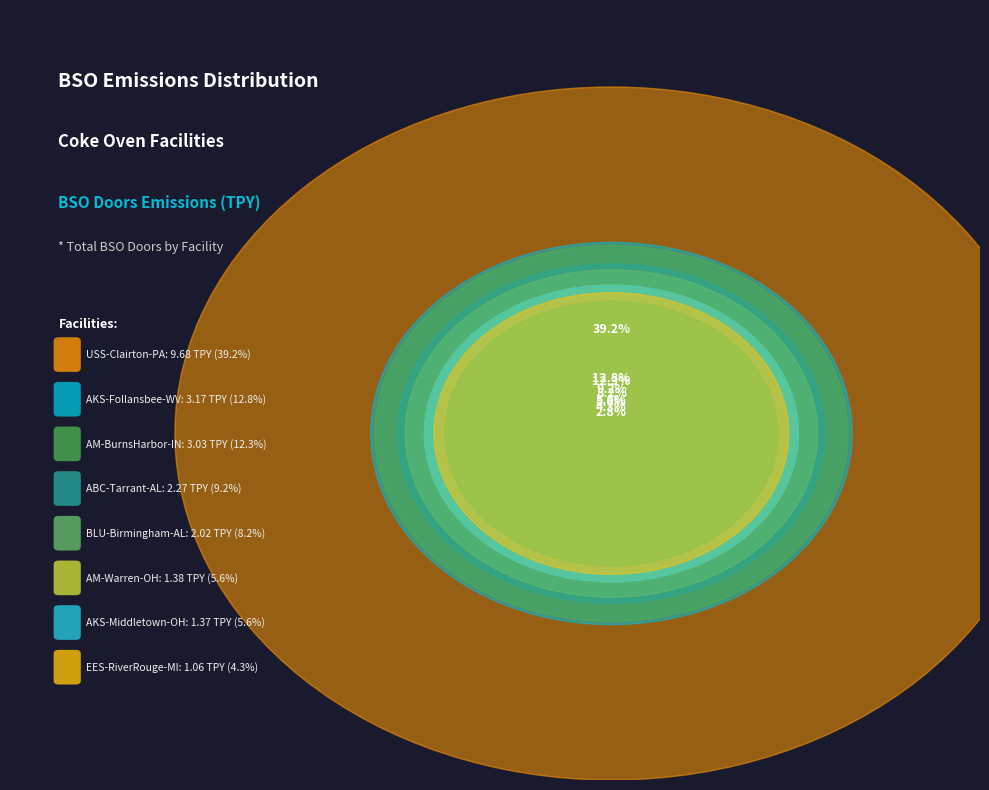

True or false: USS-Clairton-PA accounts for 30% of the total.

False